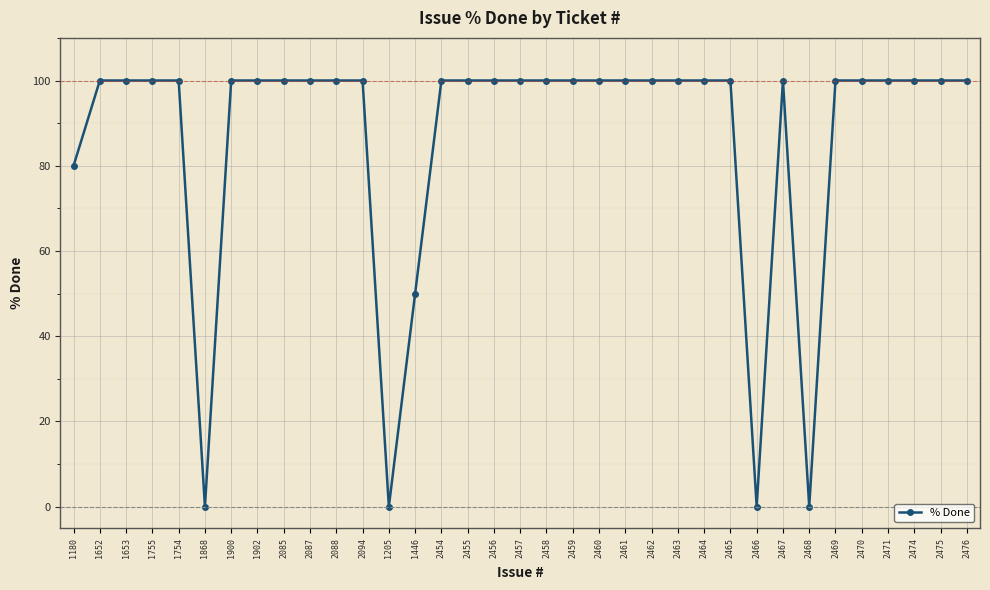

What is the label of the 10th point from the right?

2465